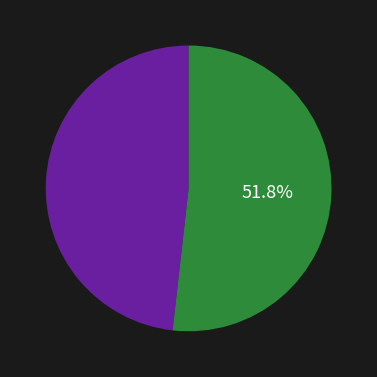

Count the number of slices in the pie.

2